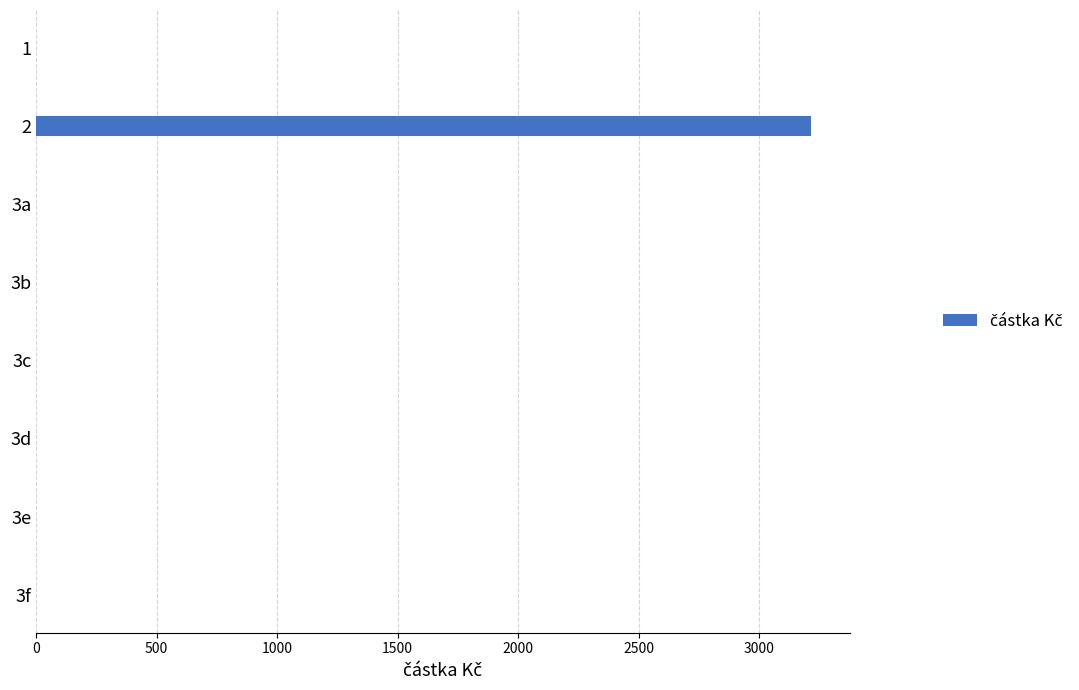

Reading bottom to top, extract all data points from this chart.

3f=0	3e=0	3d=0	3c=0	3b=0	3a=0	2=3214	1=0